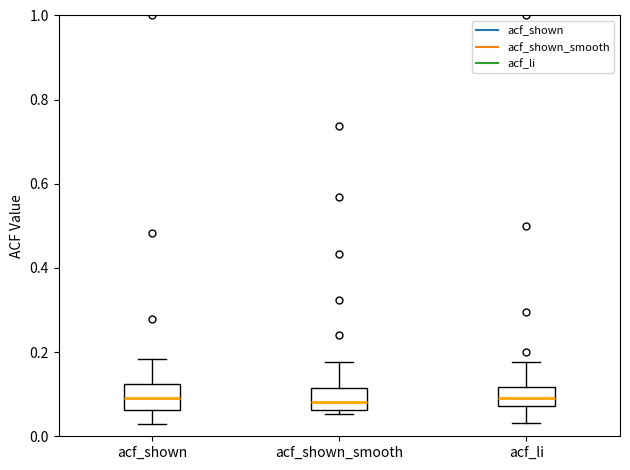

Where does the lower whisker of the box for acf_li end on the y-axis? The values are not printed on the chart, so give them approximately, as read against the axis.

0.04